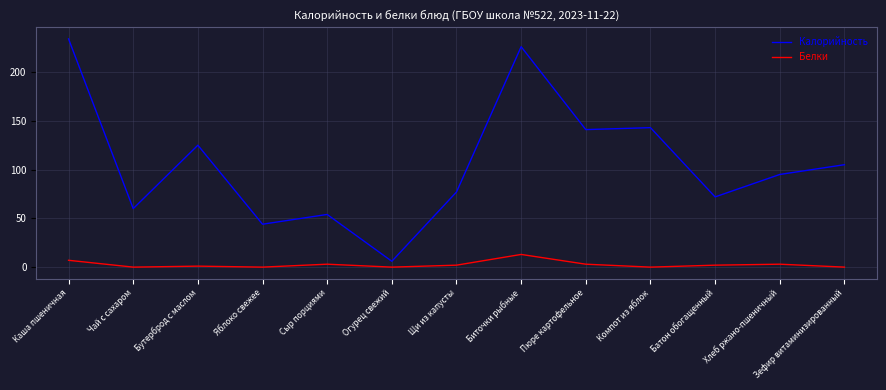

Which series has the largest total across all categories?

Калорийность